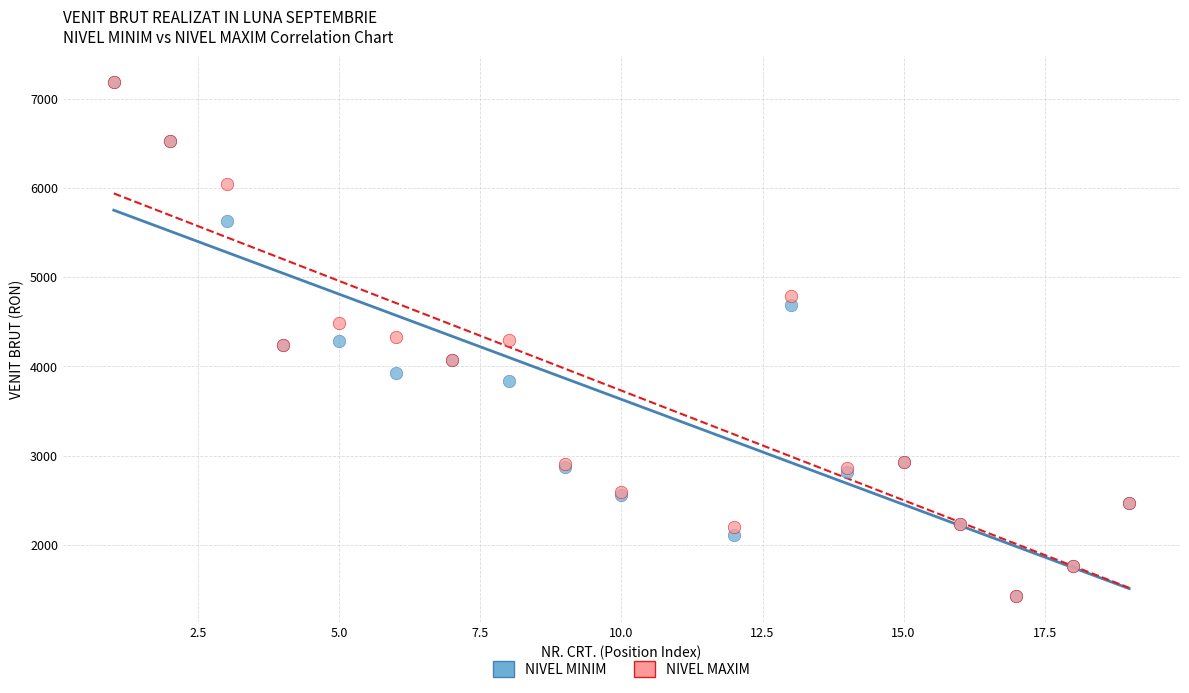

What are all the series names shown in the legend?

NIVEL MINIM, NIVEL MAXIM